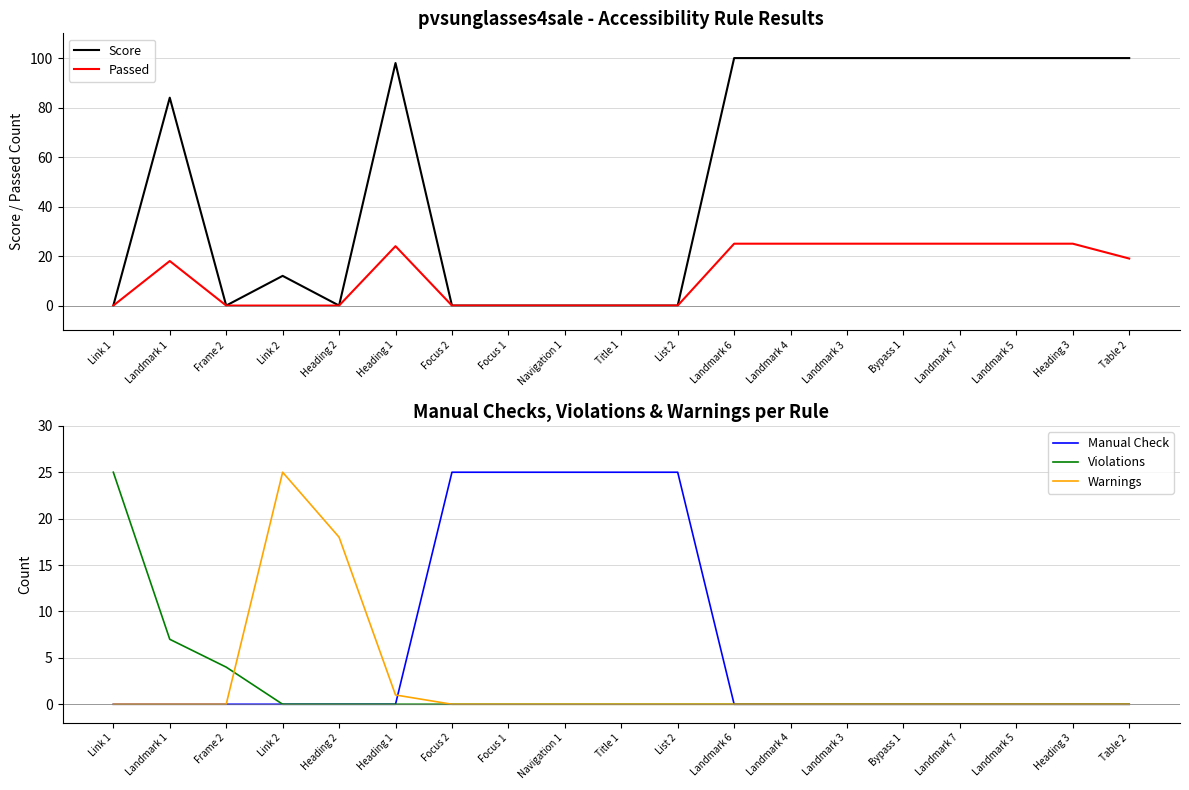

How many categories are shown in the chart?

19